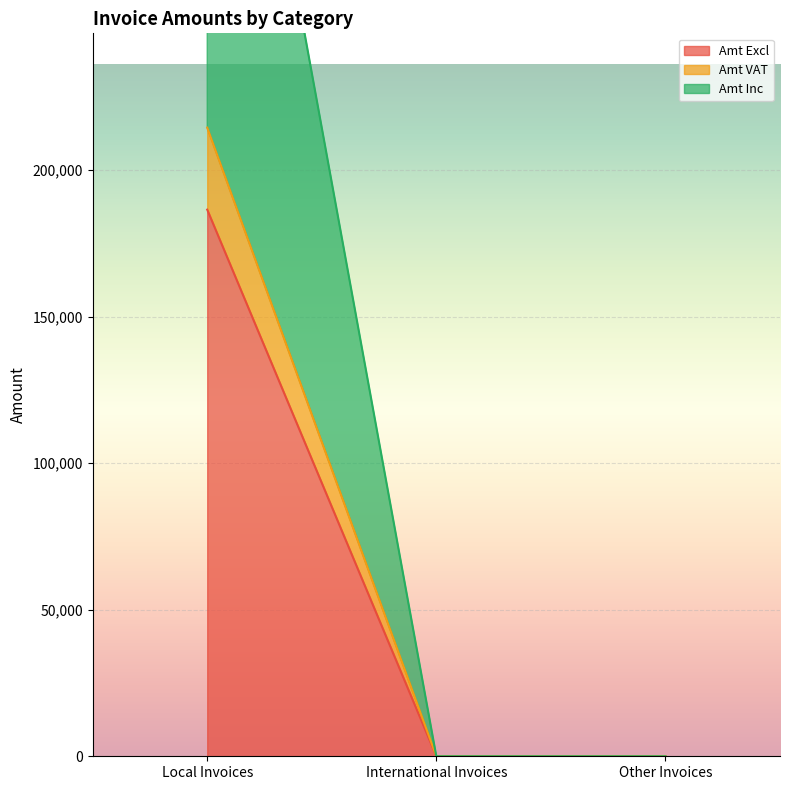

Which category has the highest value across all series?

Local Invoices